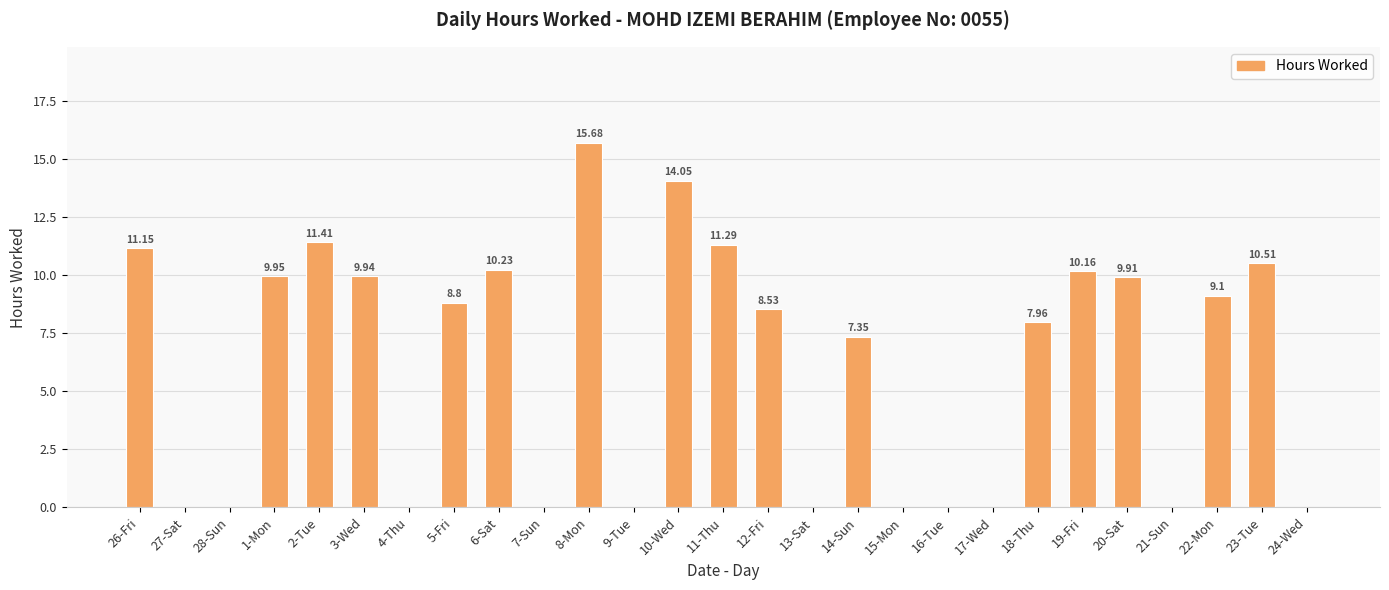

Are the bars horizontal?

No